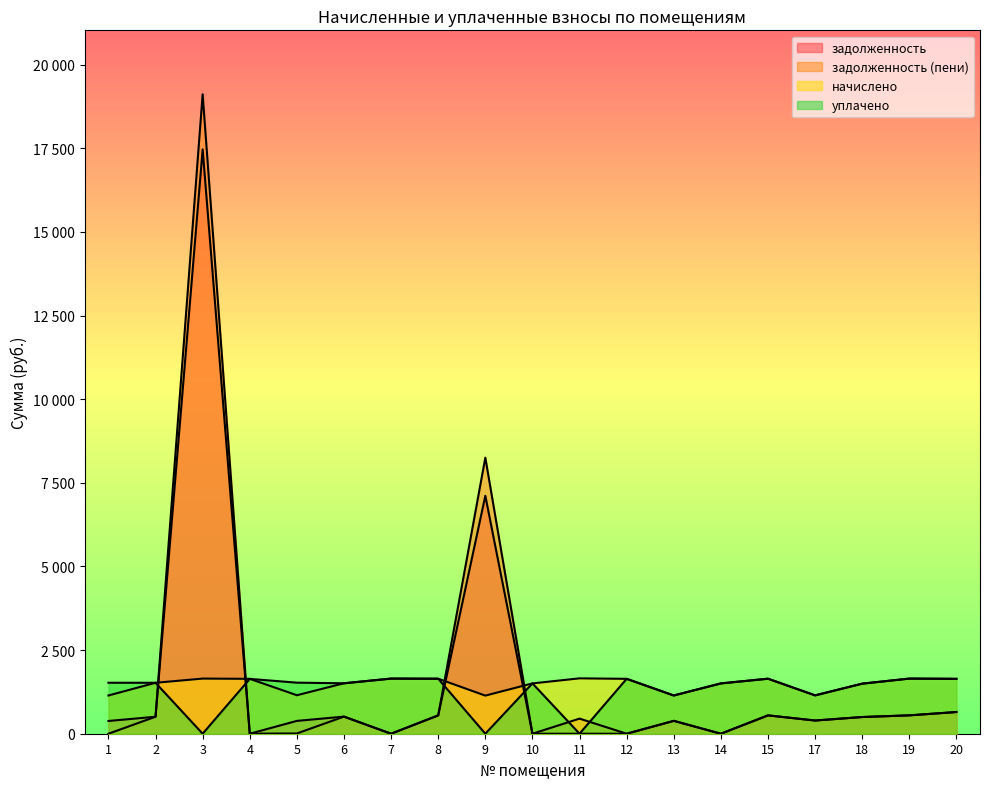

What is the difference between the maximum and minimum values in the уплачено series?

1648.1